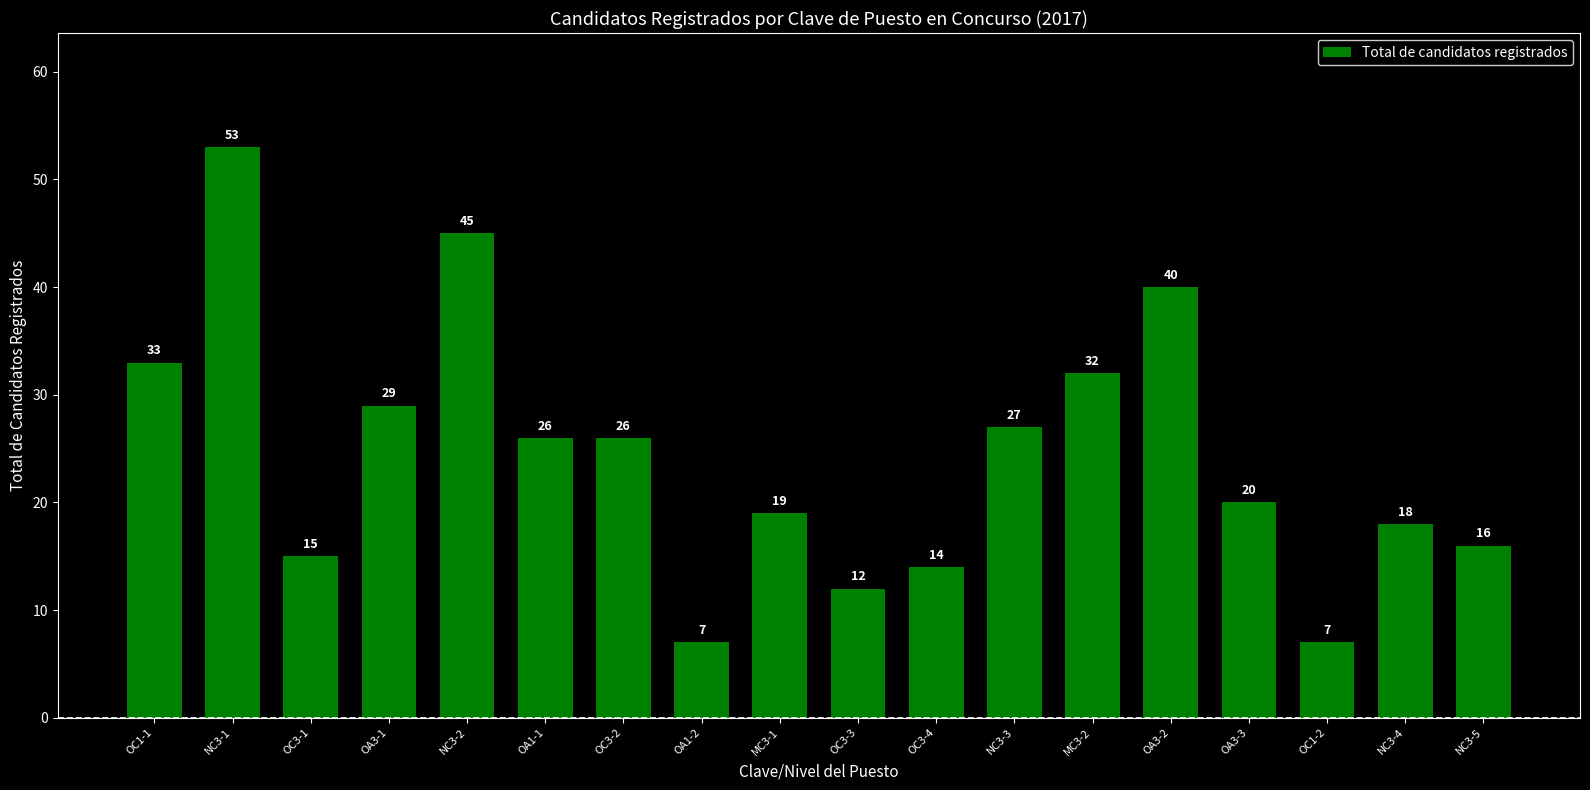

What is the maximum value shown in the chart?

53